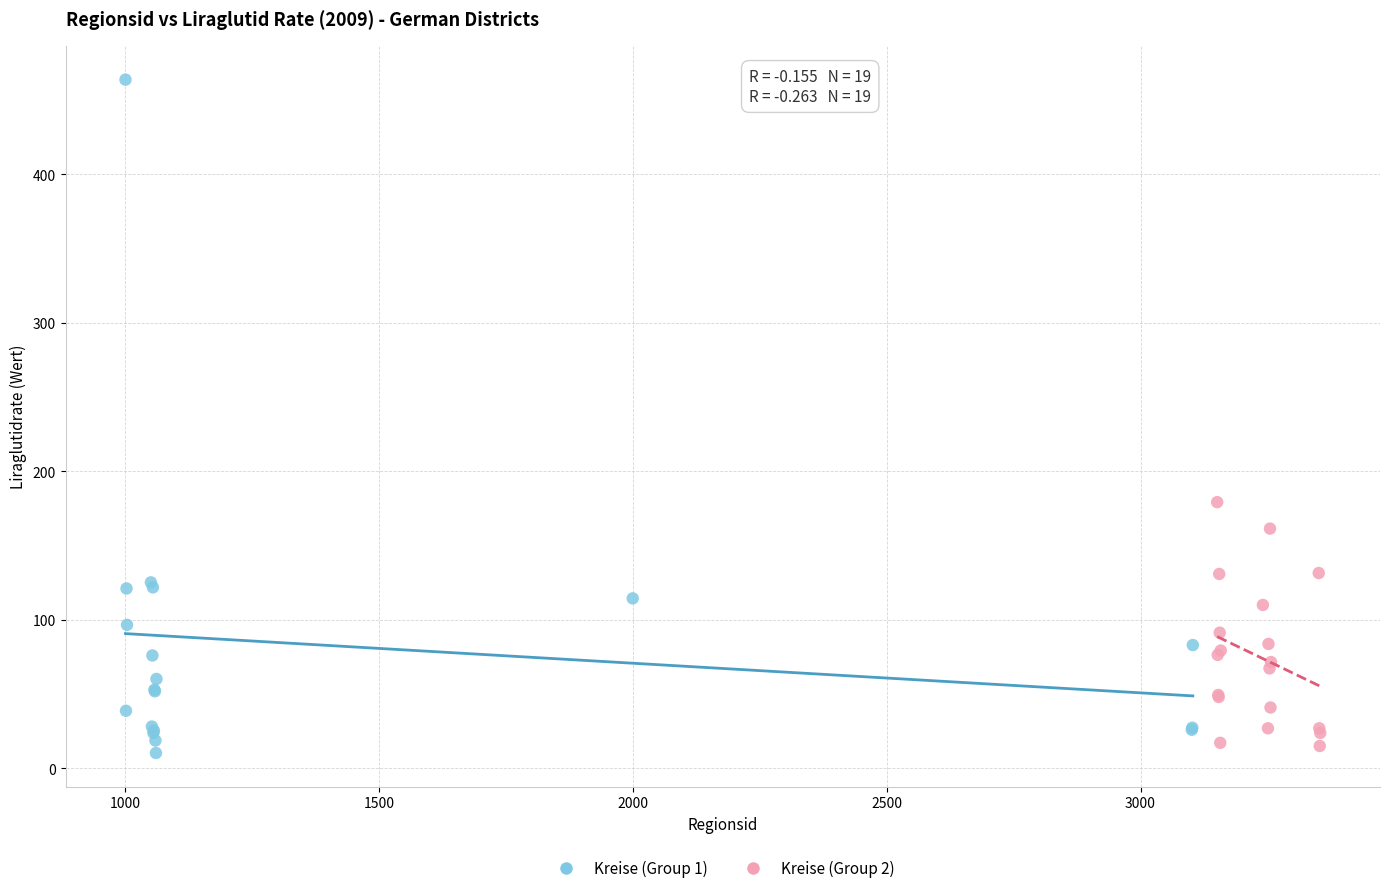

Which series has the largest Y range (max minus min)?

Kreise (Group 1)